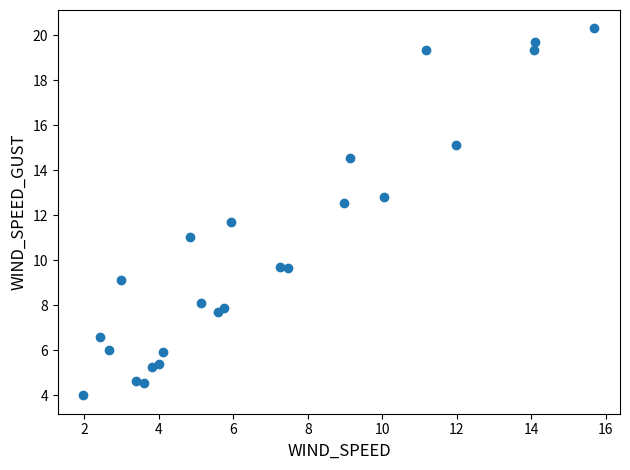

What is the range of Y values (max minus min)?

16.3